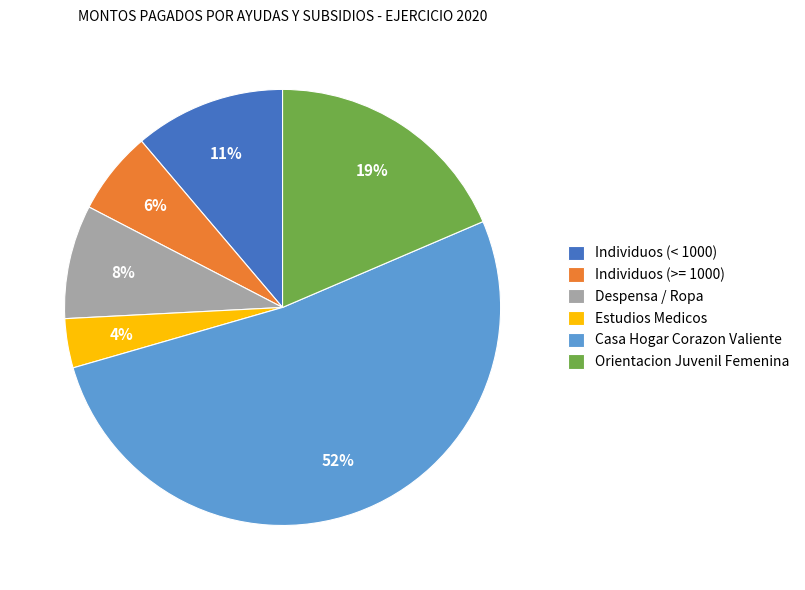

True or false: Individuos (< 1000) accounts for 11% of the total.

True